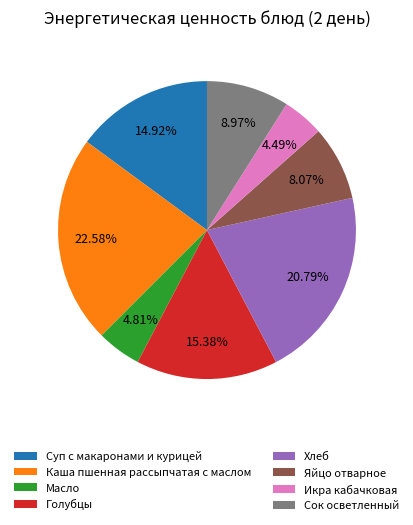

To the nearest percent, what is the difference between the Суп с макаронами и курицей and Хлеб slice percentages?

6%